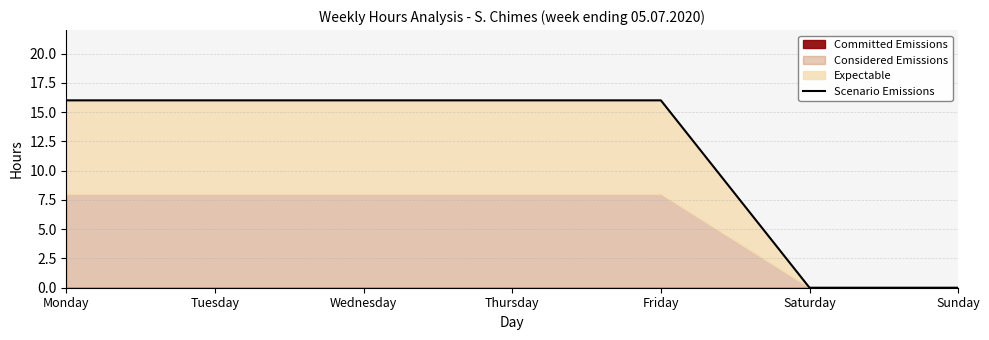

How many values are below 16?

2